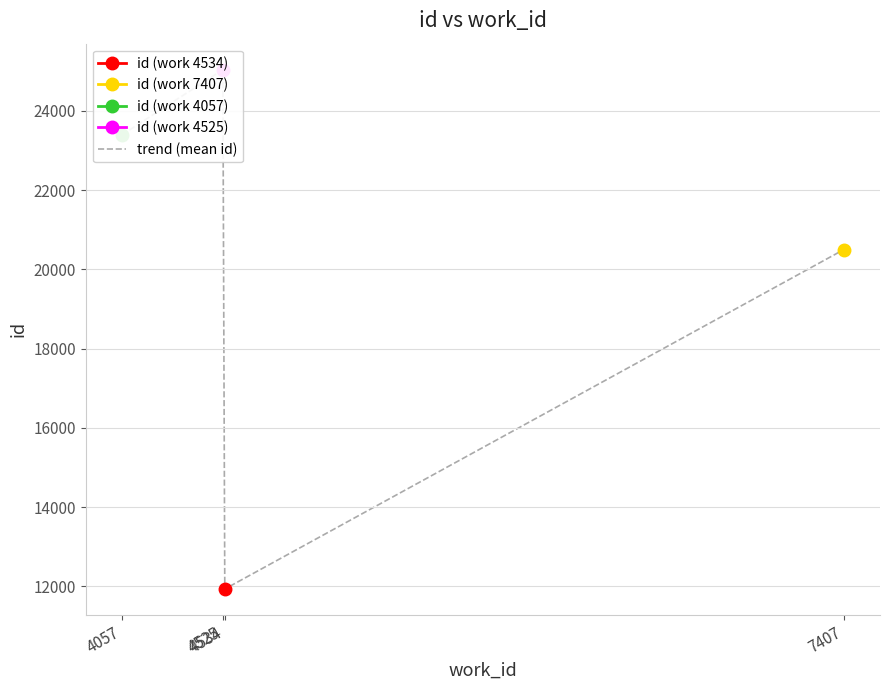

What is the change in value from 4525 to 4534?

-13111